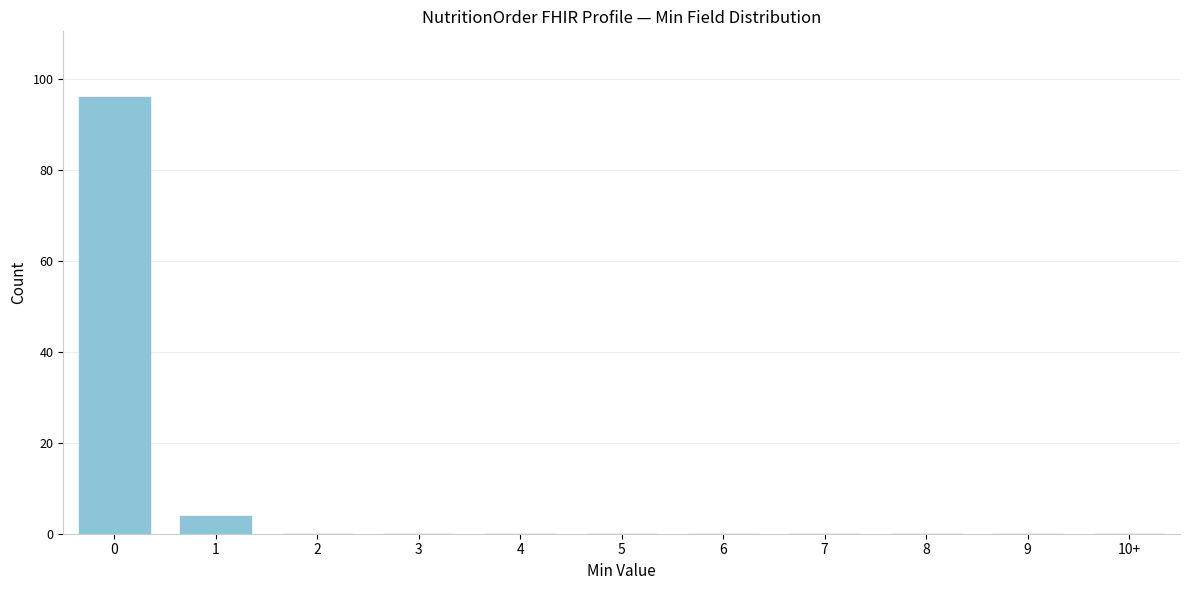

Reading right to left, extract all data points from this chart.

10+=0	9=0	8=0	7=0	6=0	5=0	4=0	3=0	2=0	1=4	0=96